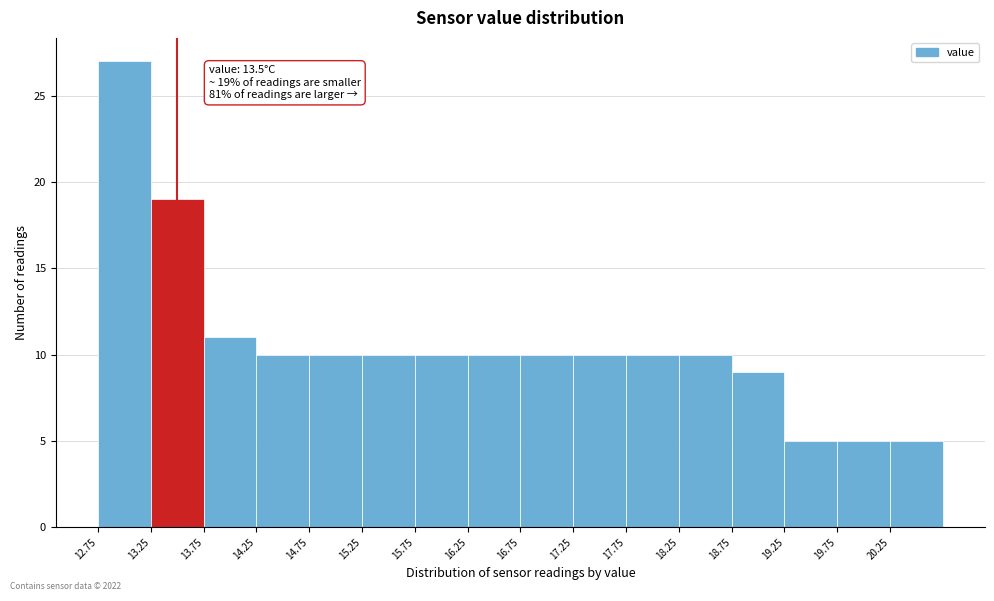

Which range on the x-axis has the tallest bar?

12.75 to 13.25